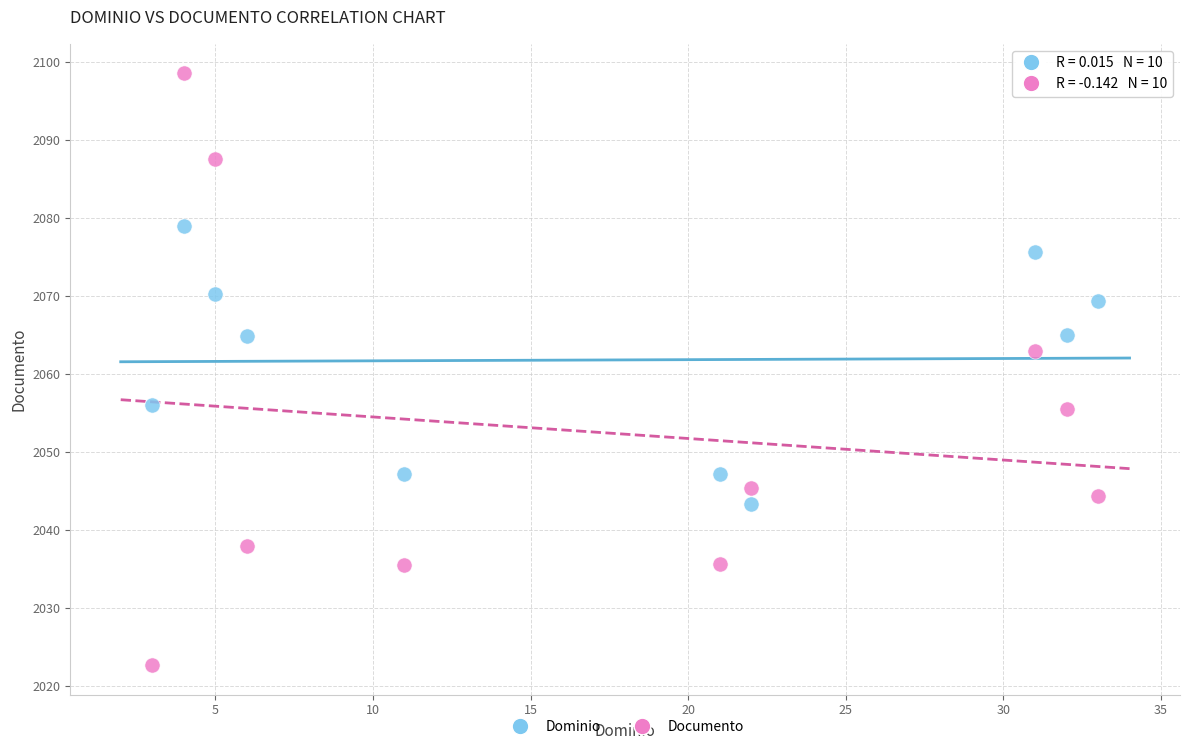

Across all data points, what is the range of X values (max minus min)?

30.0